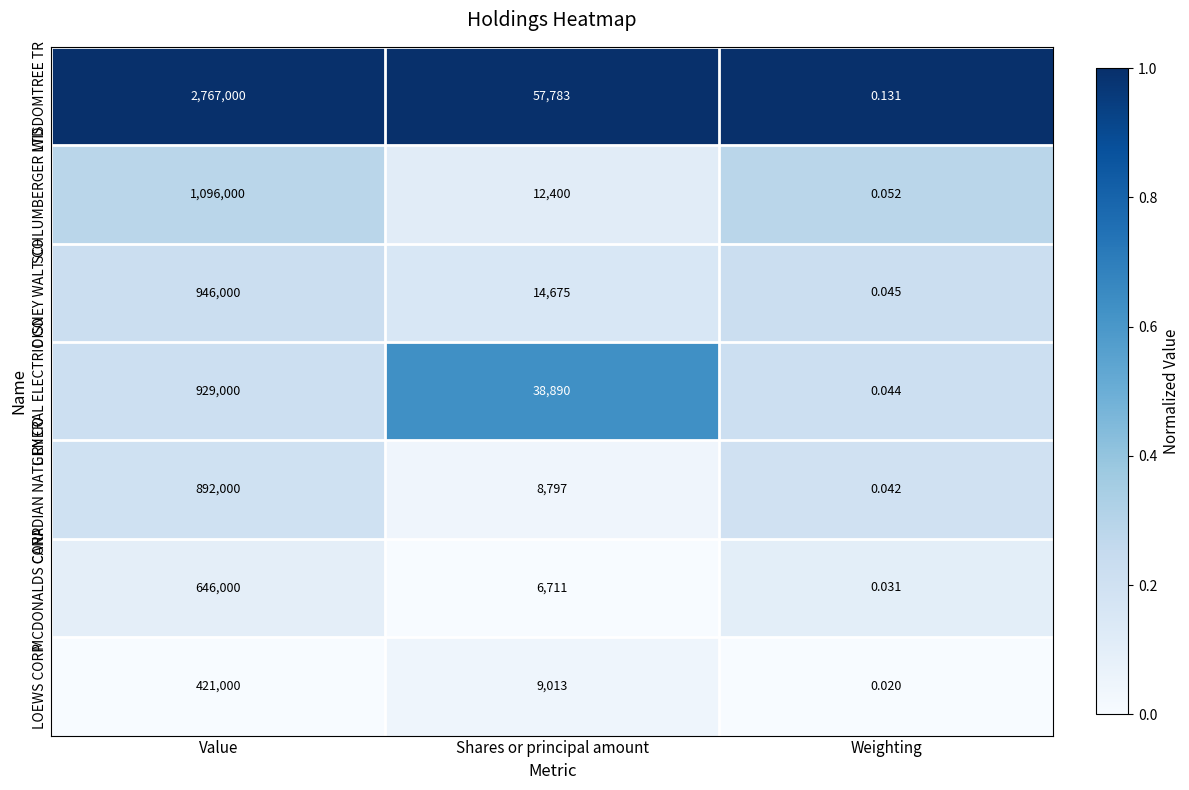

At which label is DISNEY WALT CO closest to 473000?

Shares or principal amount